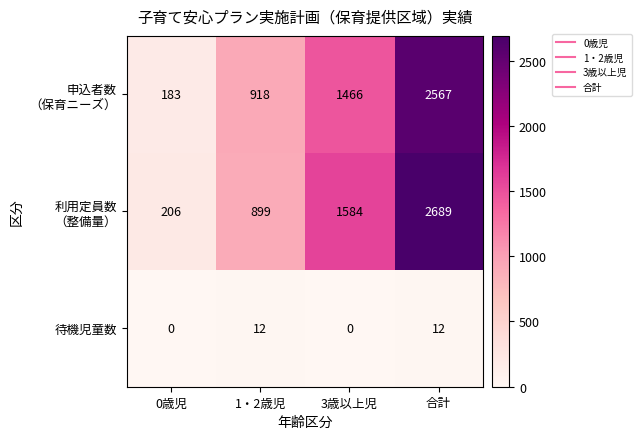

Which label corresponds to the largest value in the chart?

合計